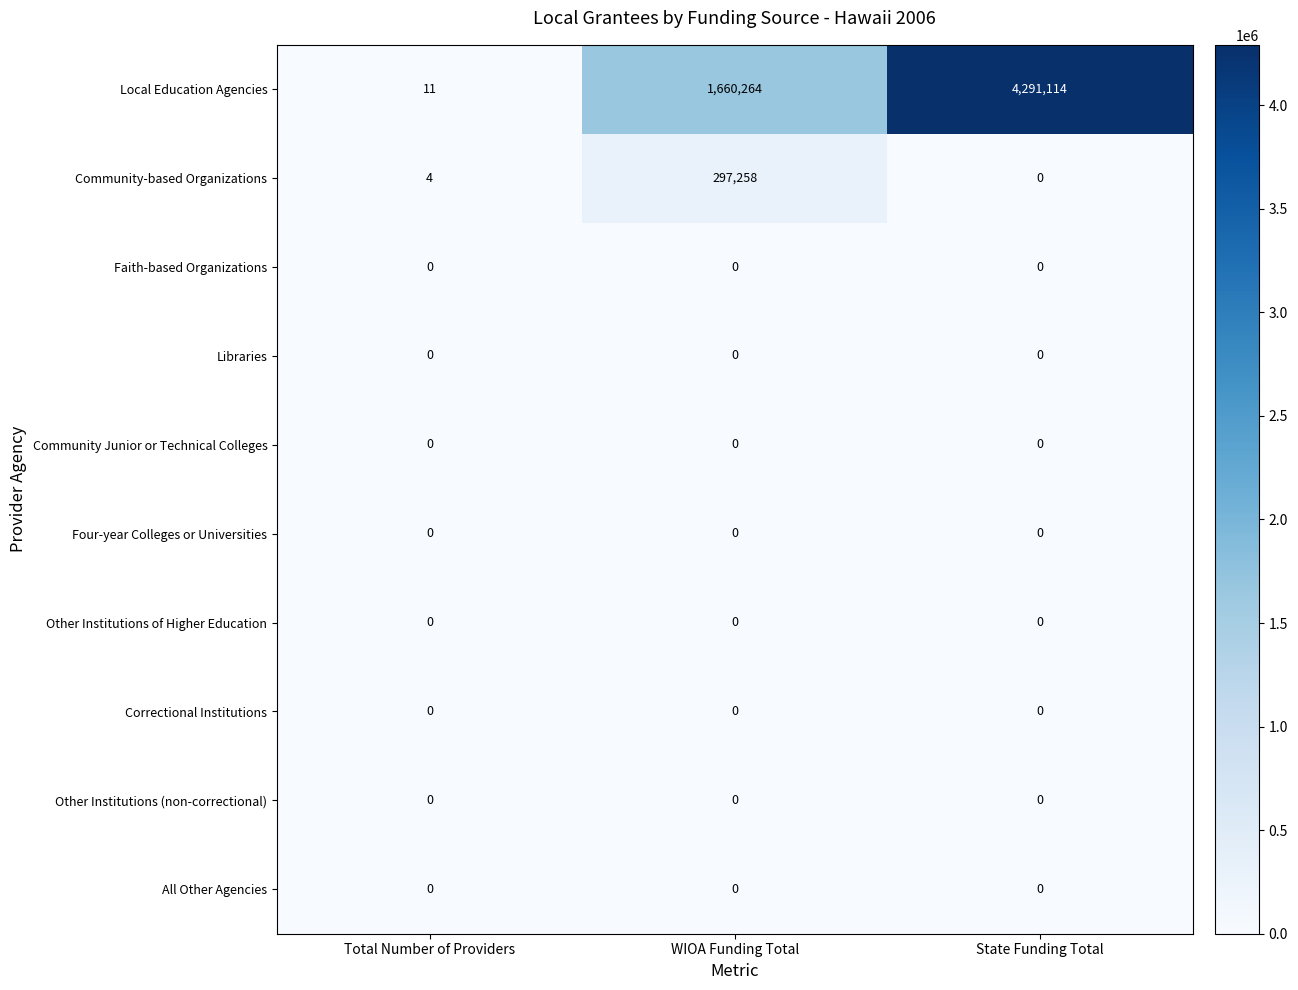

What is the difference between the highest and lowest values at WIOA Funding Total?

1660264